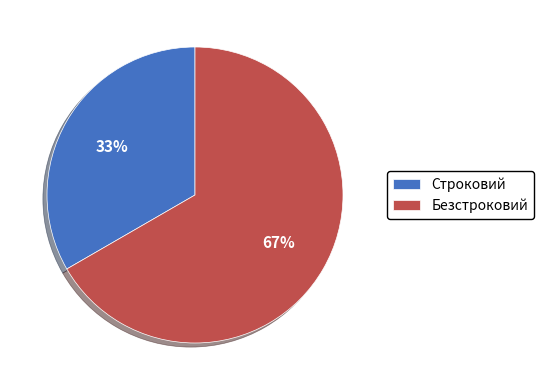

To the nearest percent, what portion does Безстроковий represent?

67%